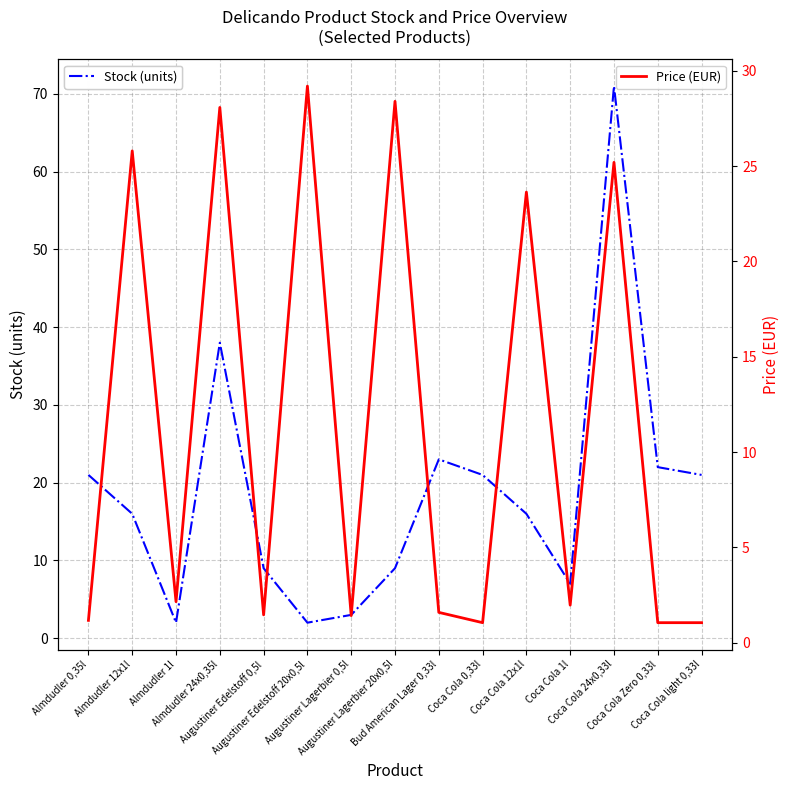

What is the difference between the second highest and second lowest values in the Price (EUR) series?

27.3